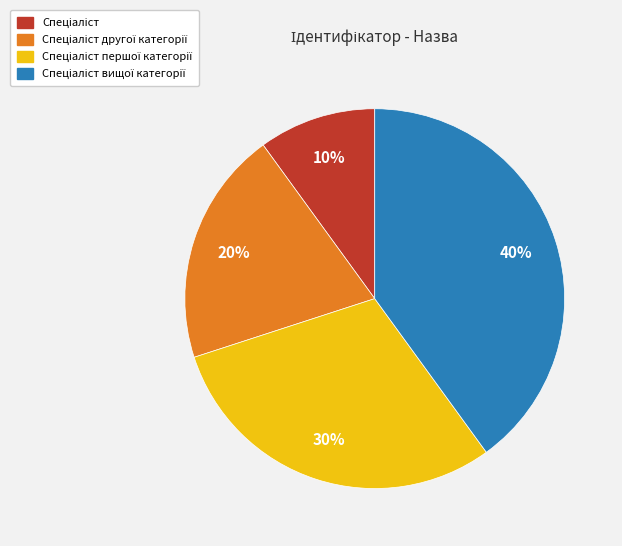

To the nearest percent, what is the difference between the largest and smallest slice percentages?

30%